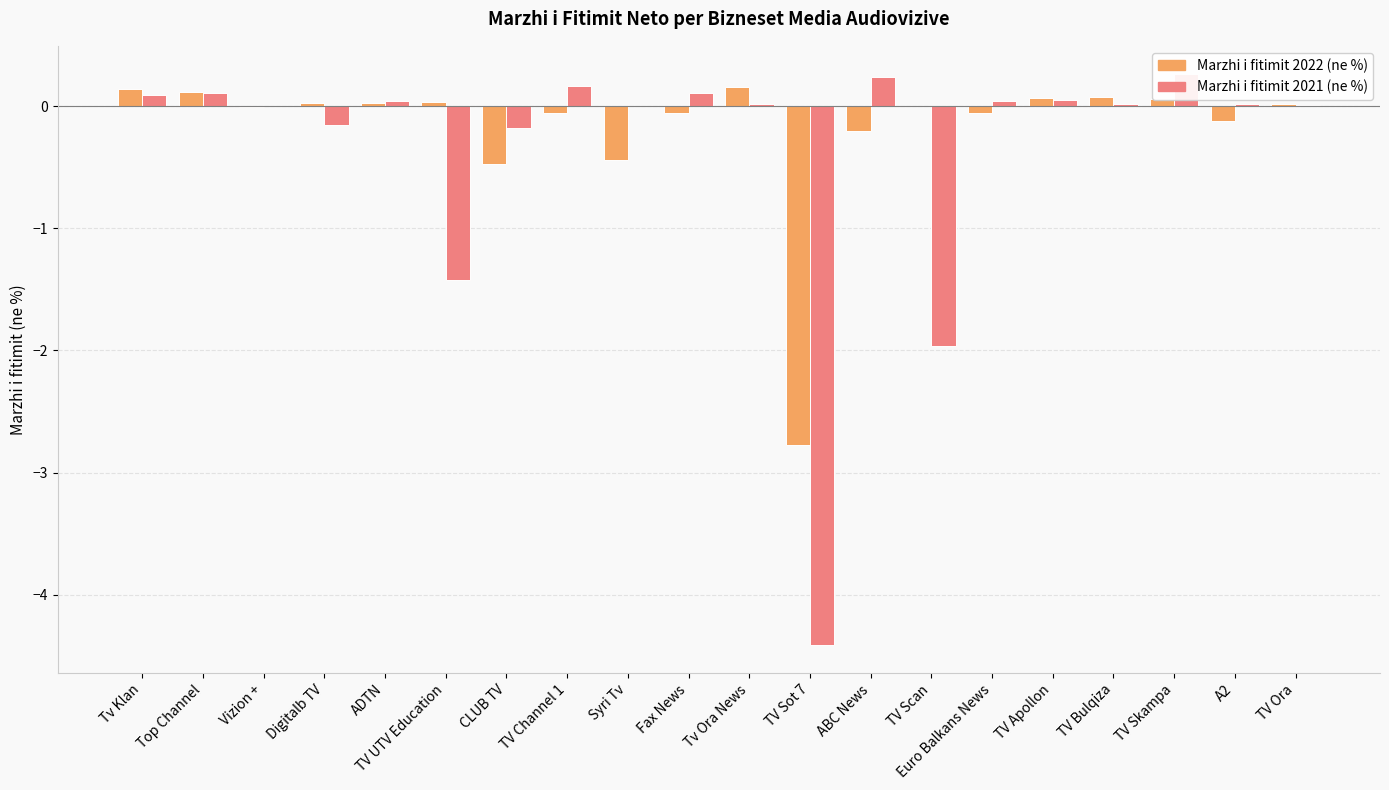

What is the smallest value displayed?

-4.4